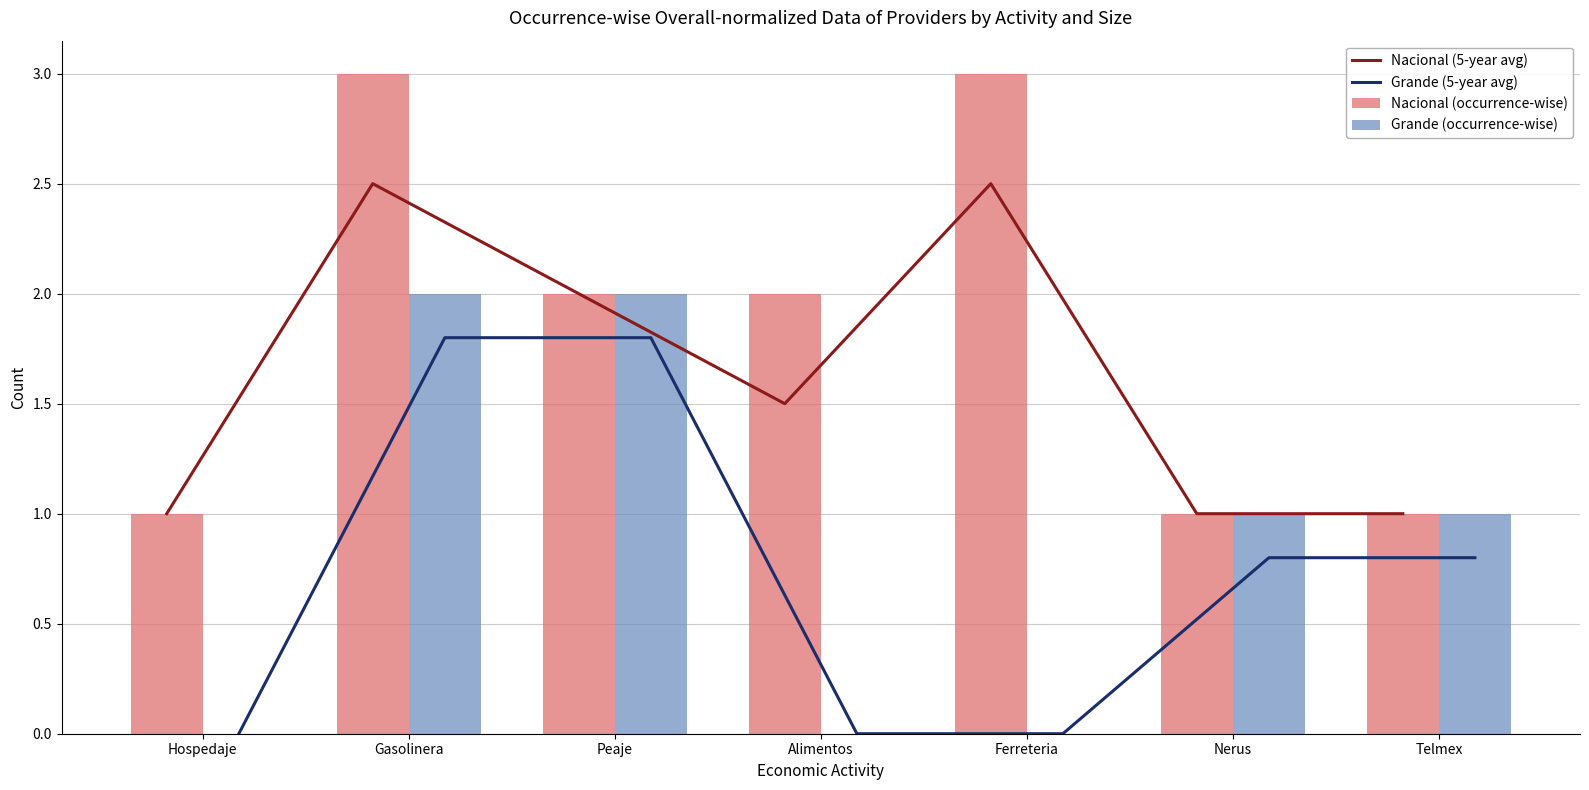

At which category does the chart reach its minimum across all series?

Hospedaje